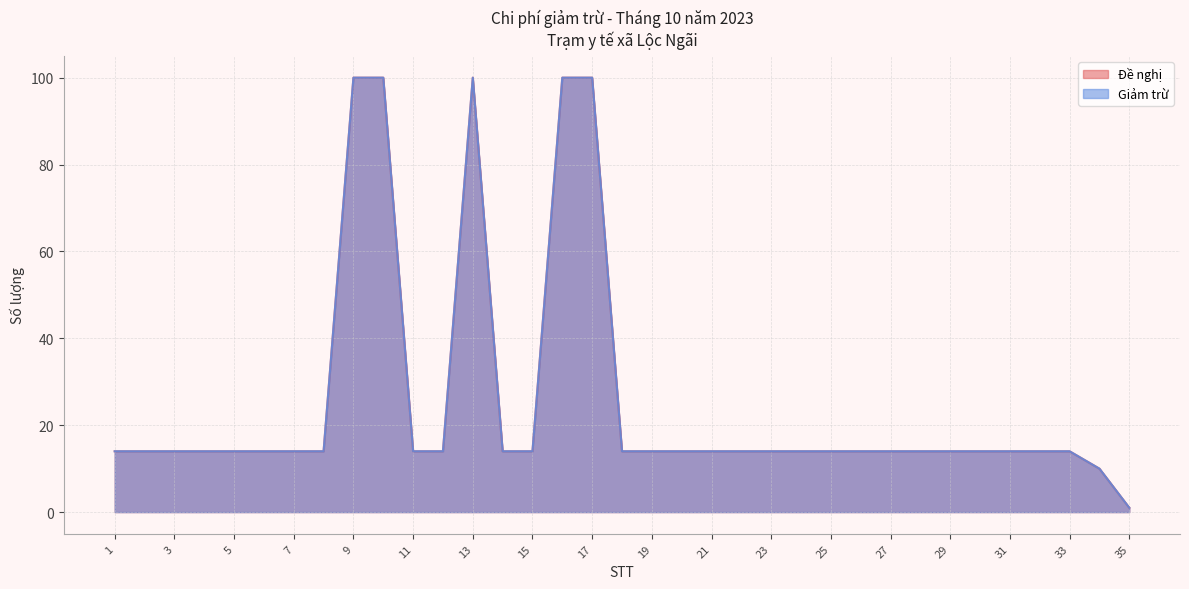

Between 15 and 24, which is larger?

15